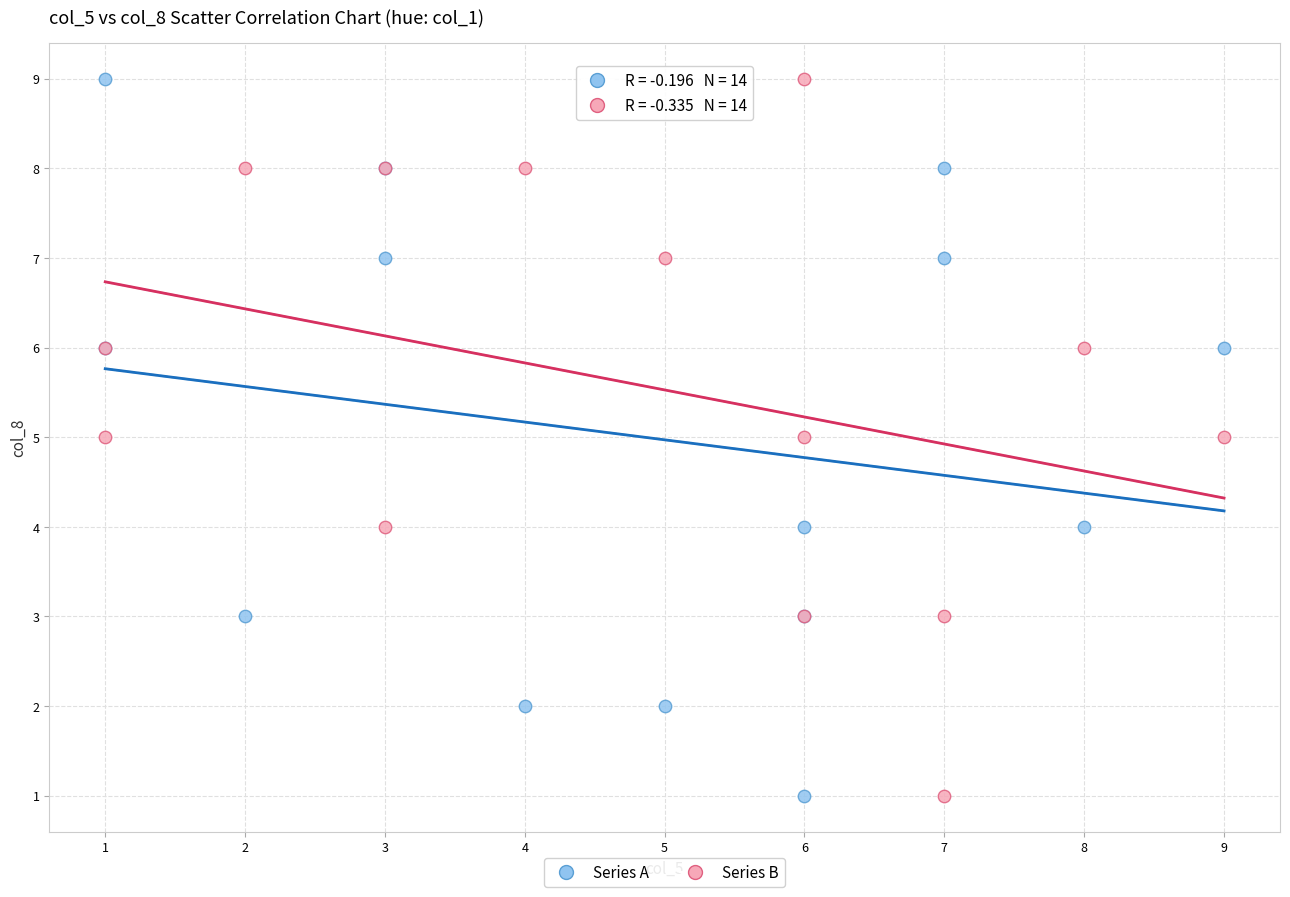

What is the X range (max minus min) for the scatter plot?

8